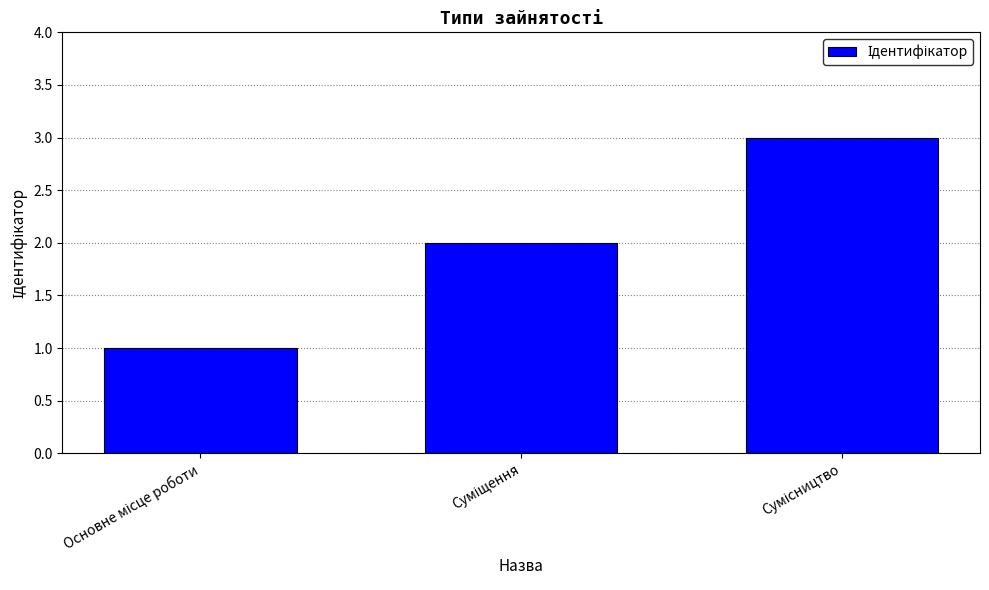

How many data points are less than 2?

1